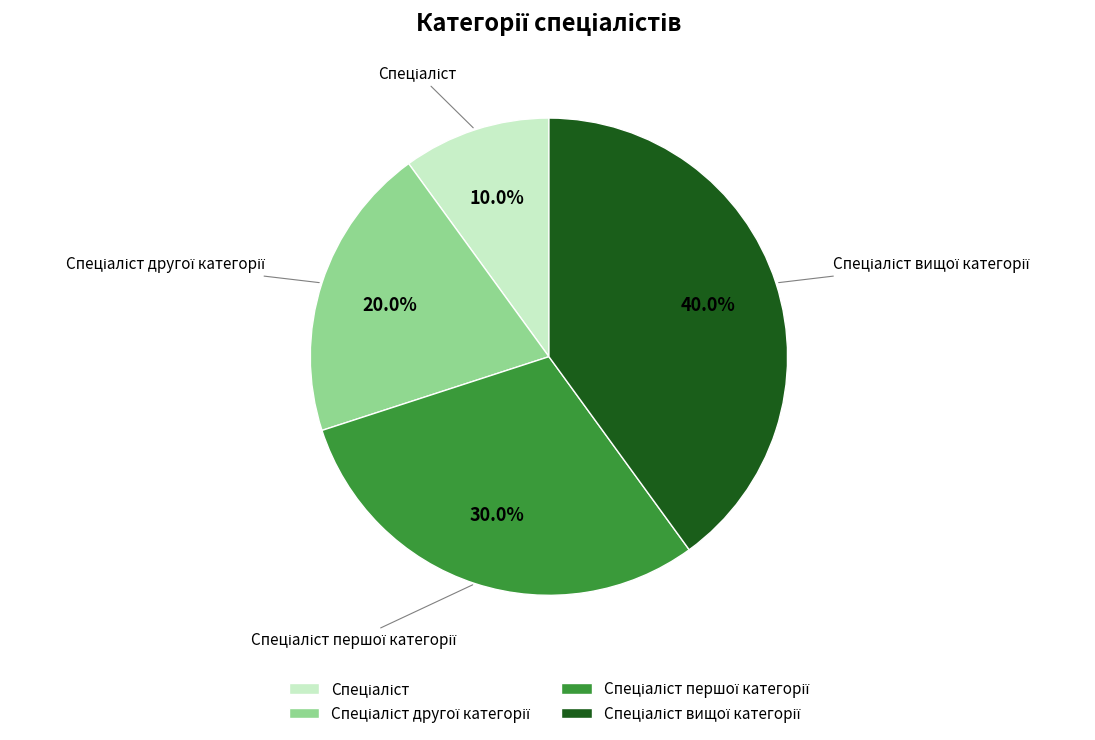

Is there any slice that represents more than half of the pie?

No